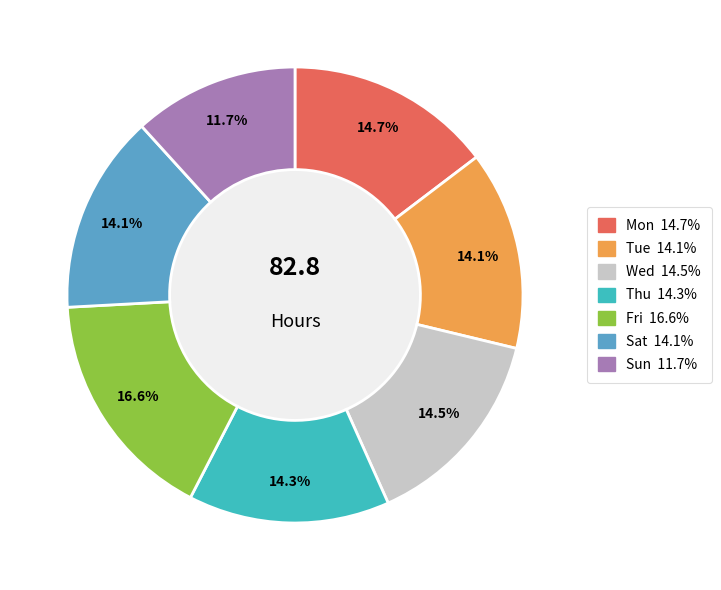

Is it true that Sun is 12% of the pie?

True